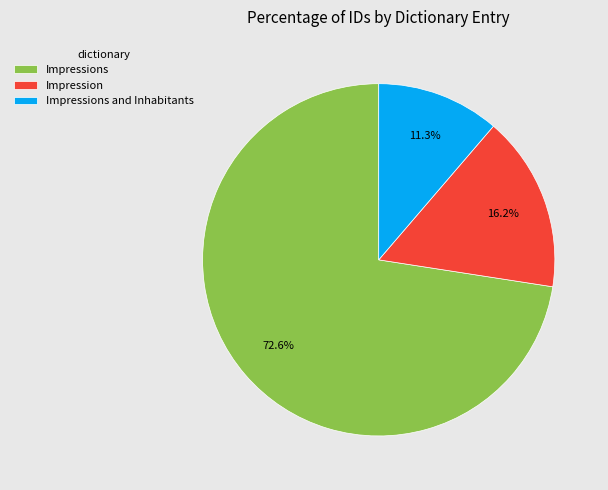

Rank the categories by value from lowest to highest.

Impressions and Inhabitants, Impression, Impressions